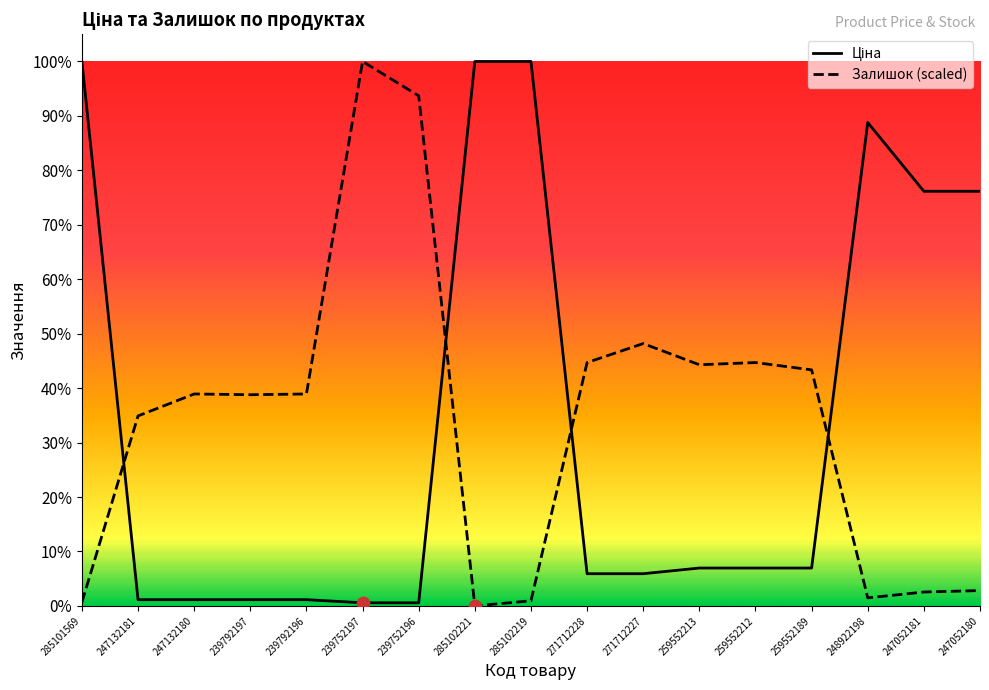

What are all the series names shown in the legend?

Ціна, Залишок